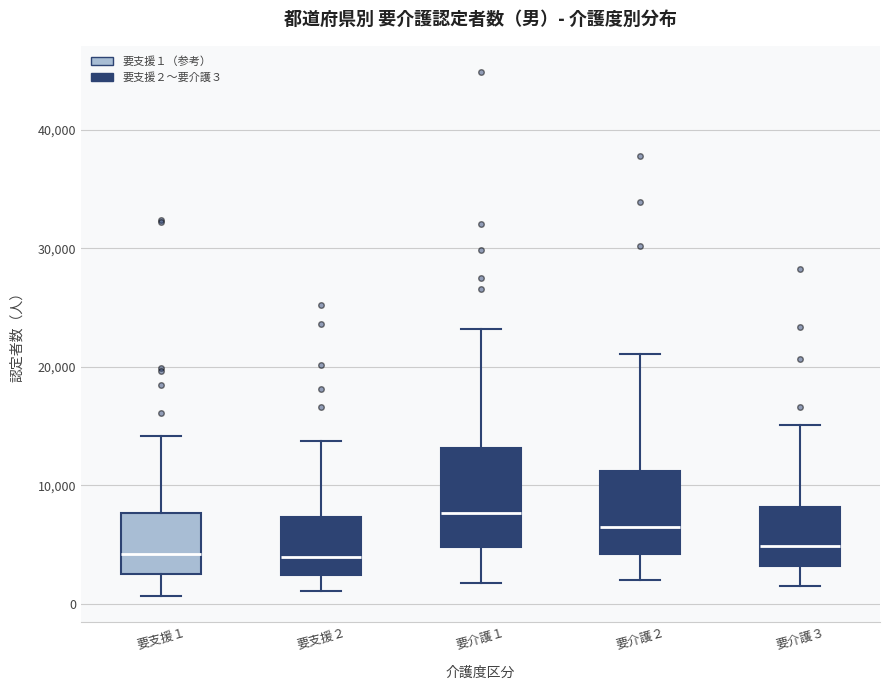

Which box is the tallest, from its lower edge to its upper edge?

要介護１